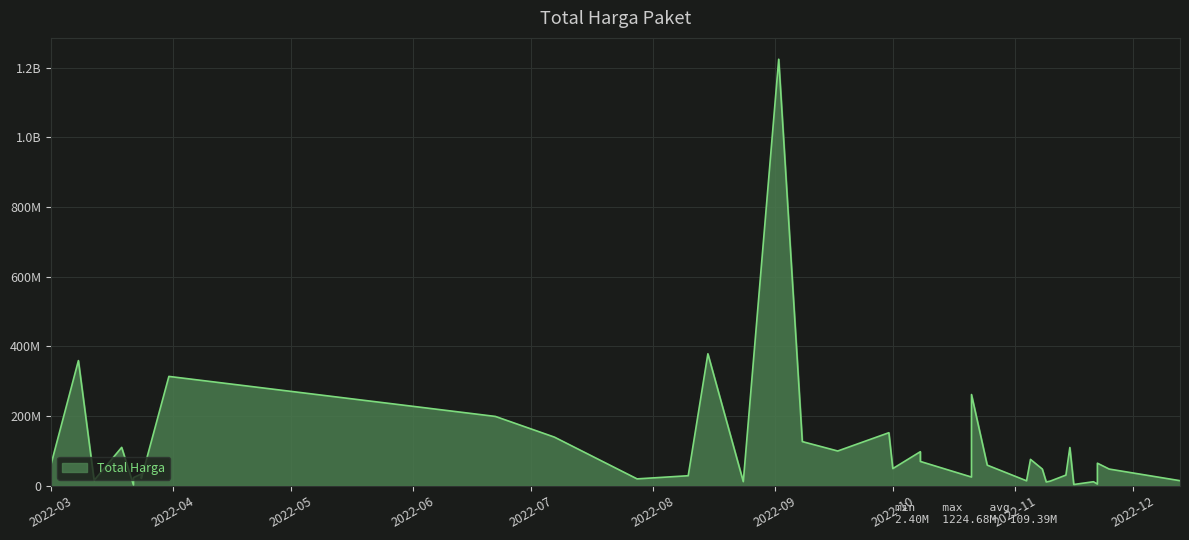

Which has a higher value, 2022-08-15 or 2022-10-08?

2022-08-15